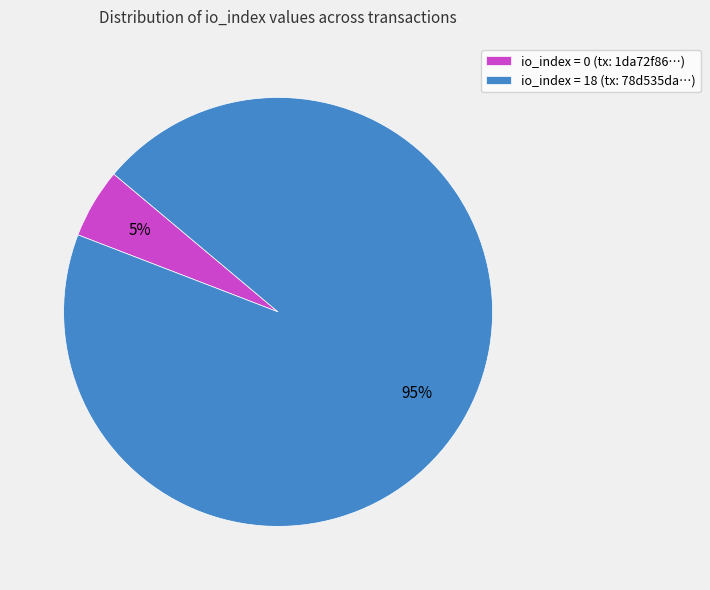

To the nearest percent, what is the average slice percentage?

50%